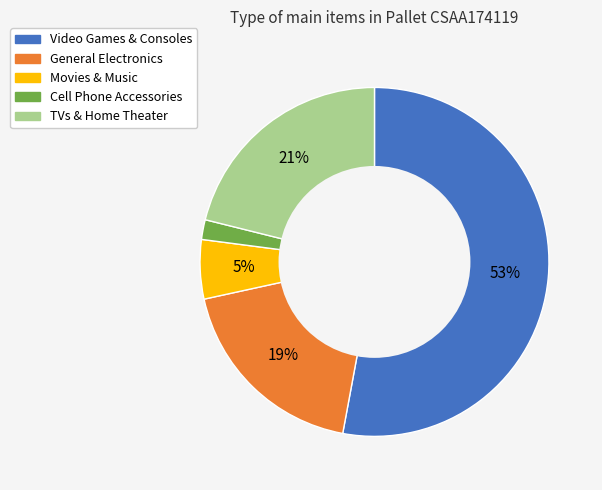

How many slices are in this pie chart?

5